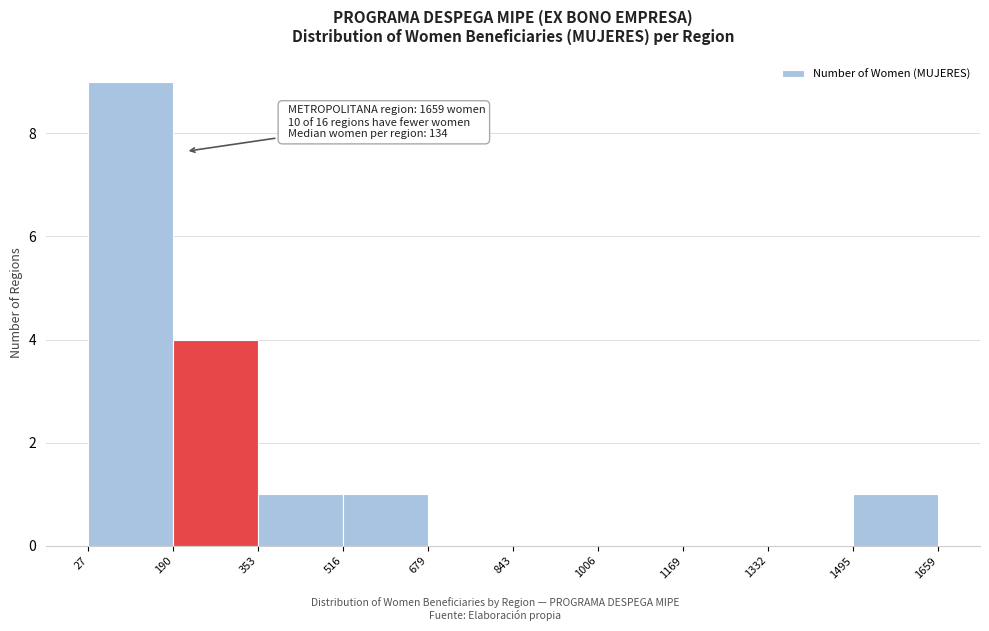

Which range on the x-axis has the tallest bar?

27 to 190